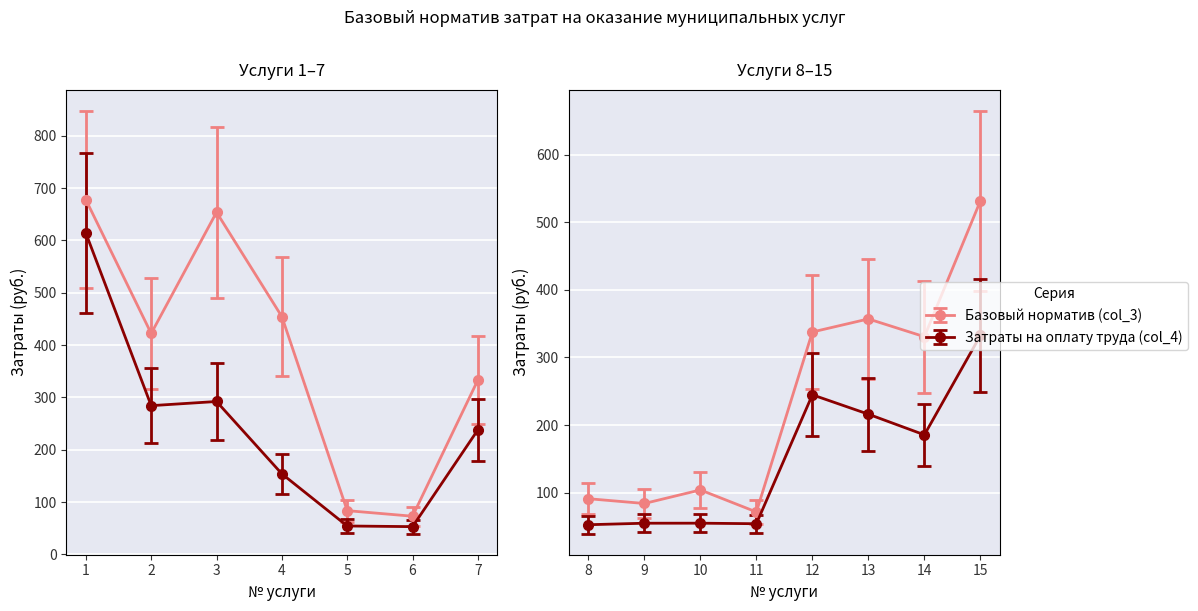

How many data points does each series have?

15